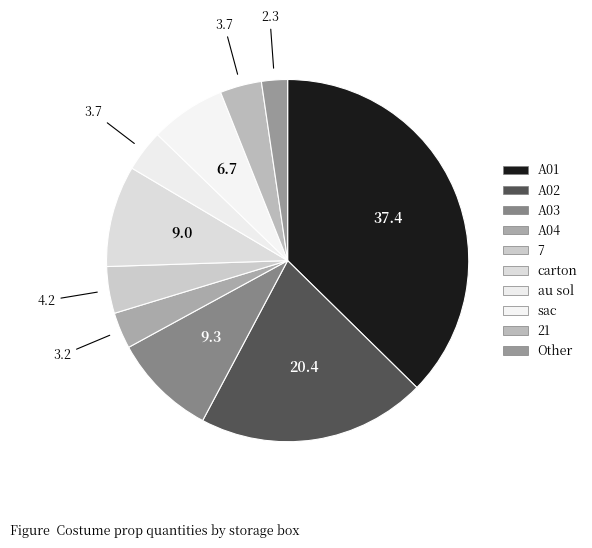

Count the number of slices in the pie.

10